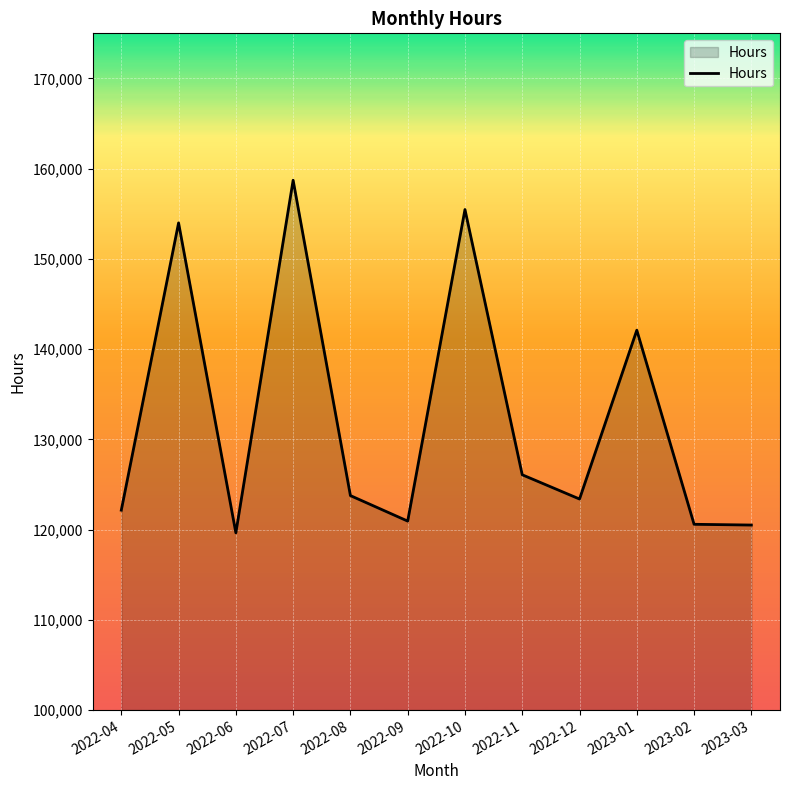

How many lines are shown in the chart?

1